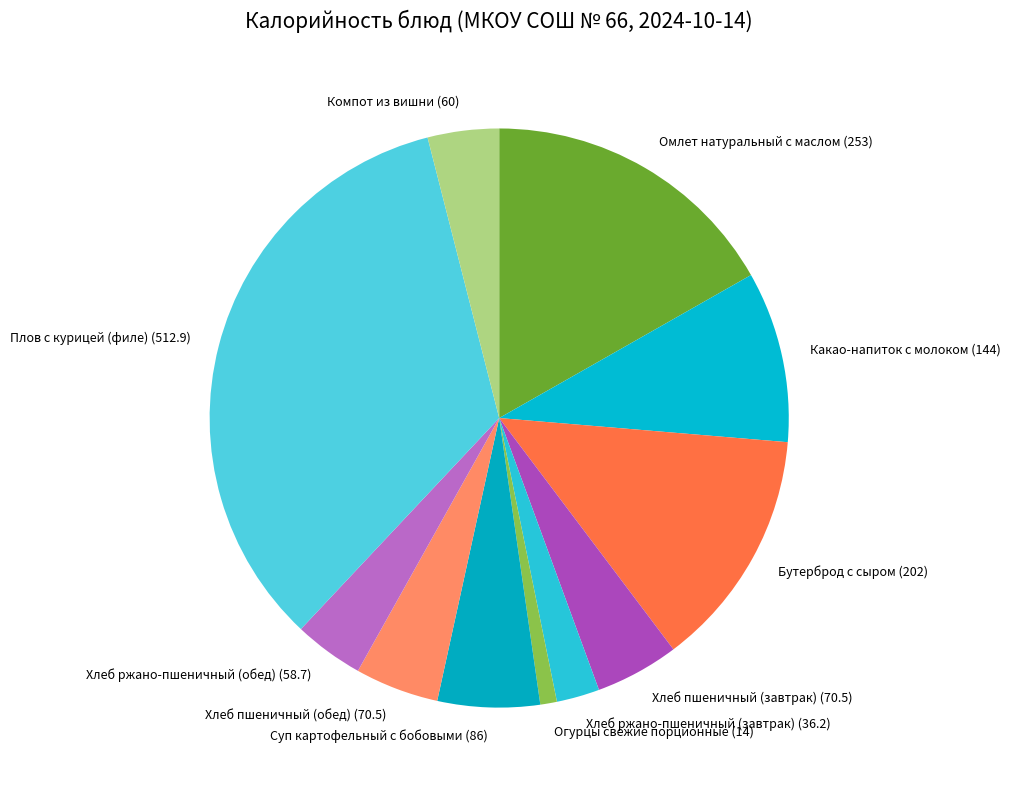

Combined, do Хлеб ржано-пшеничный (обед) (58.7) and Хлеб пшеничный (завтрак) (70.5) account for over 50%?

No